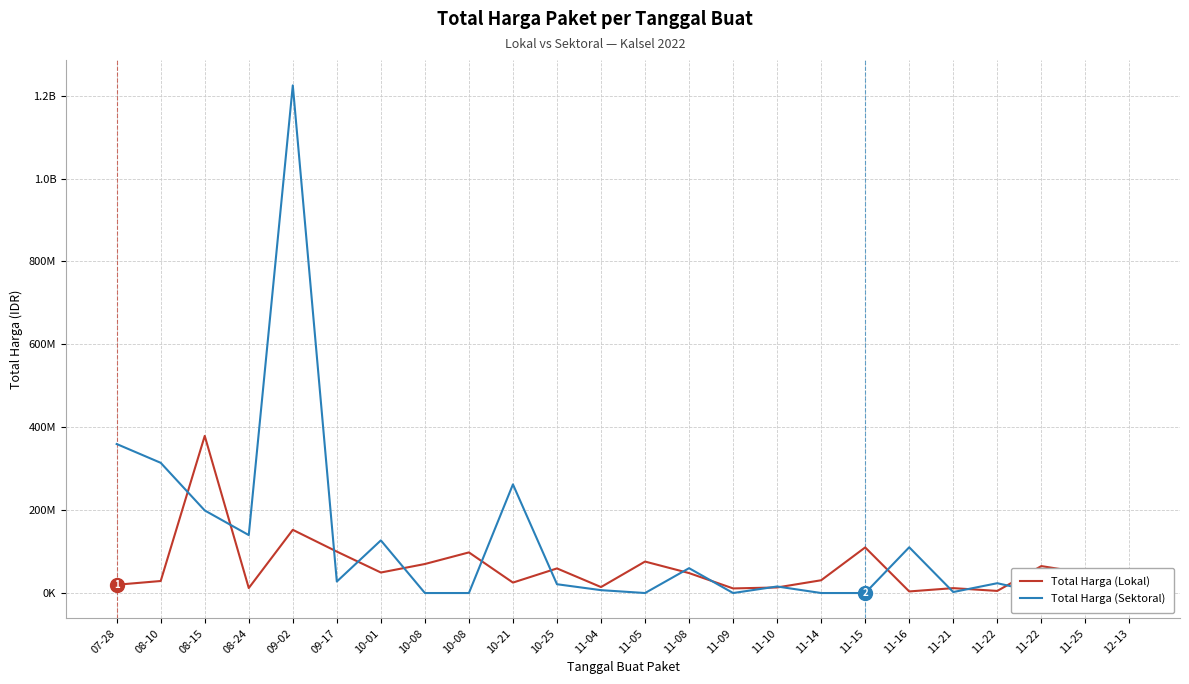

The value of Total Harga (Lokal) at 12-13 is 22270918. True or false?

False